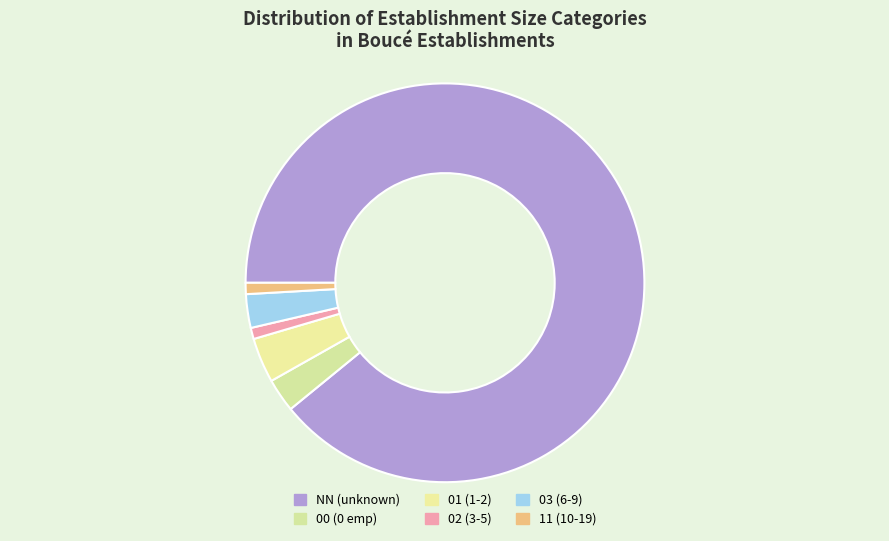

To the nearest percent, what is the combined percentage of 01 and 03?

6%